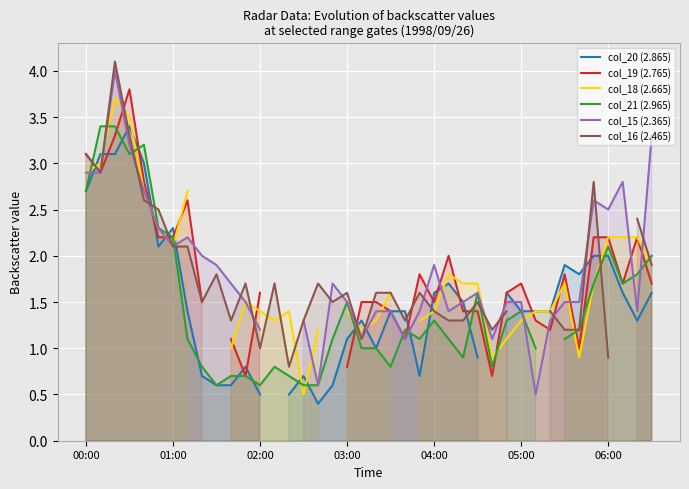

What are all the series names shown in the legend?

col_20 (2.865), col_19 (2.765), col_18 (2.665), col_21 (2.965), col_15 (2.365), col_16 (2.465)